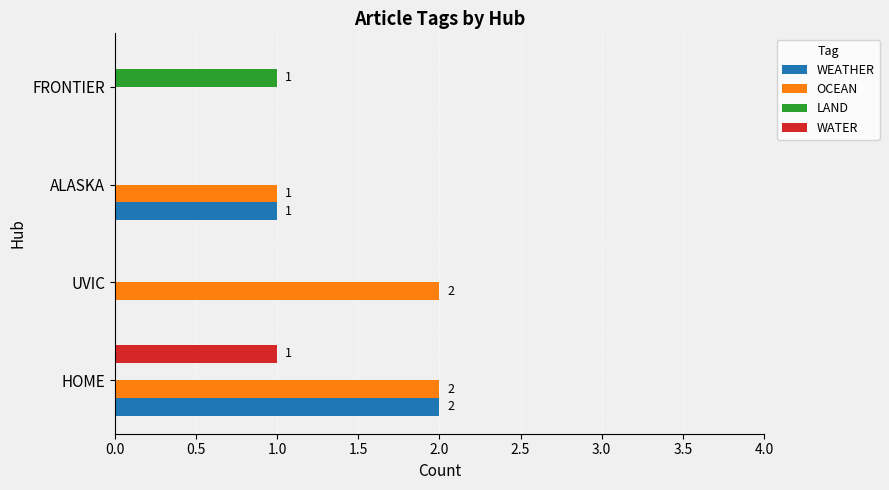

At which category is the sum across all series the highest?

HOME